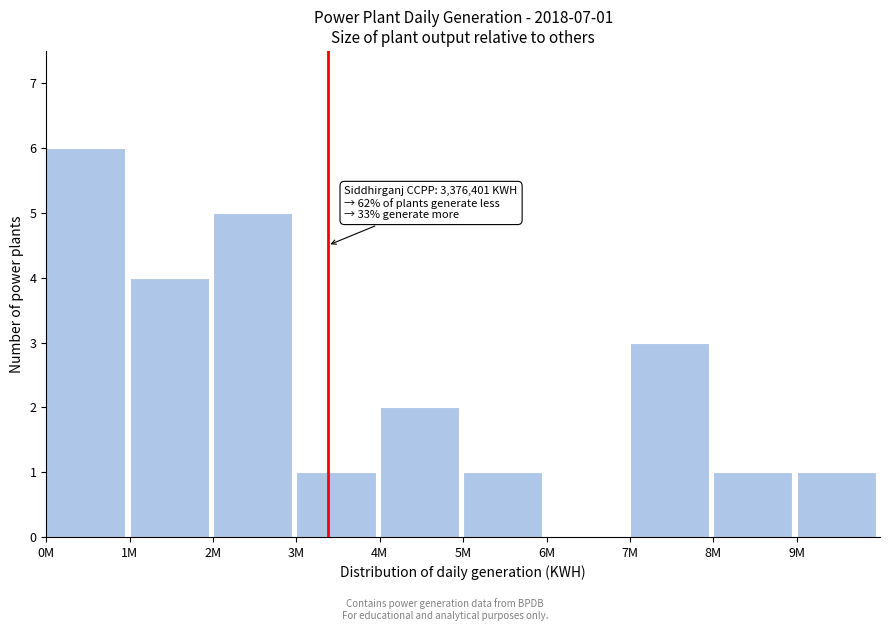

Reading right to left, transcribe all the data shown in this chart.

9M=1	8M=1	7M=3	6M=0	5M=1	4M=2	3M=1	2M=5	1M=4	0M=6